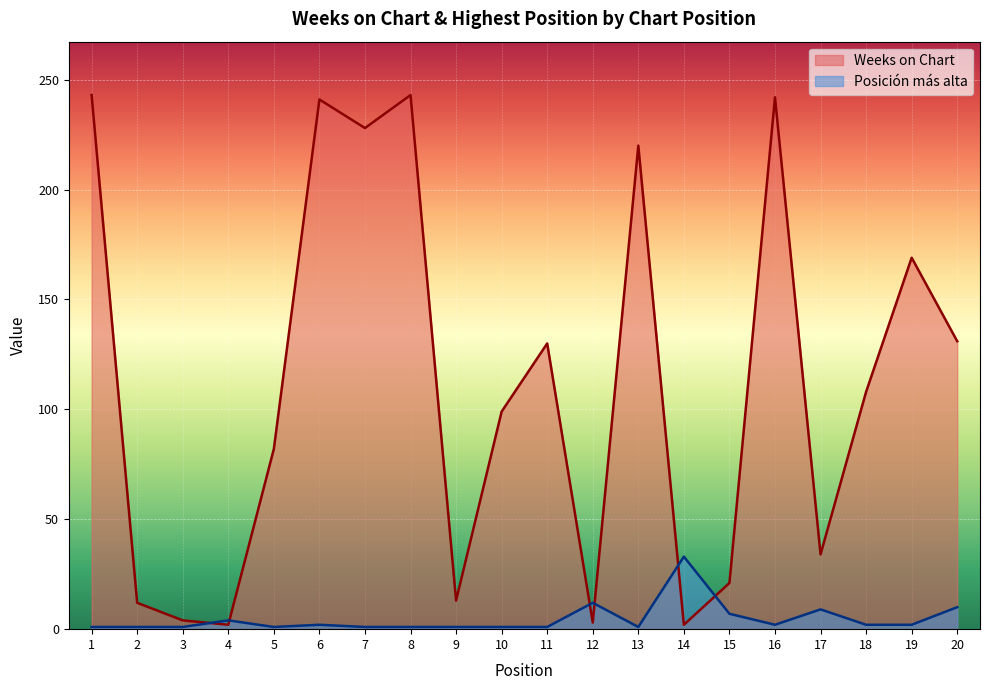

Count the number of data series in this chart.

2